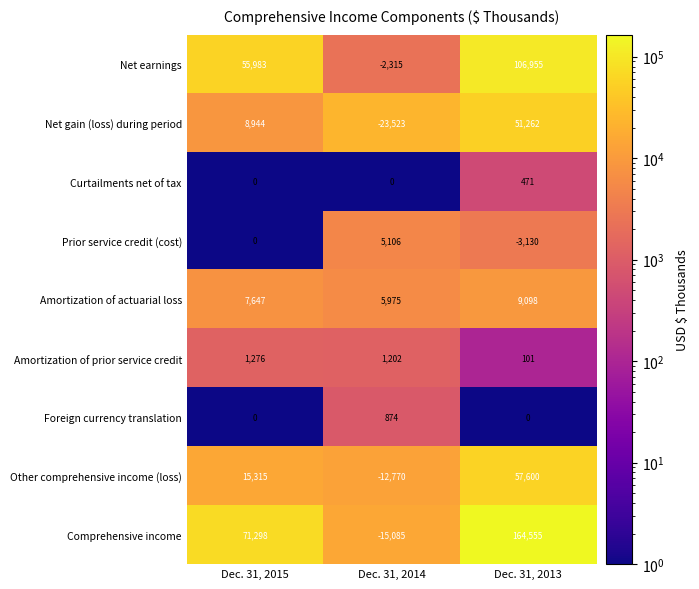

How many values in the Other comprehensive income (loss) series are below 15315?

1